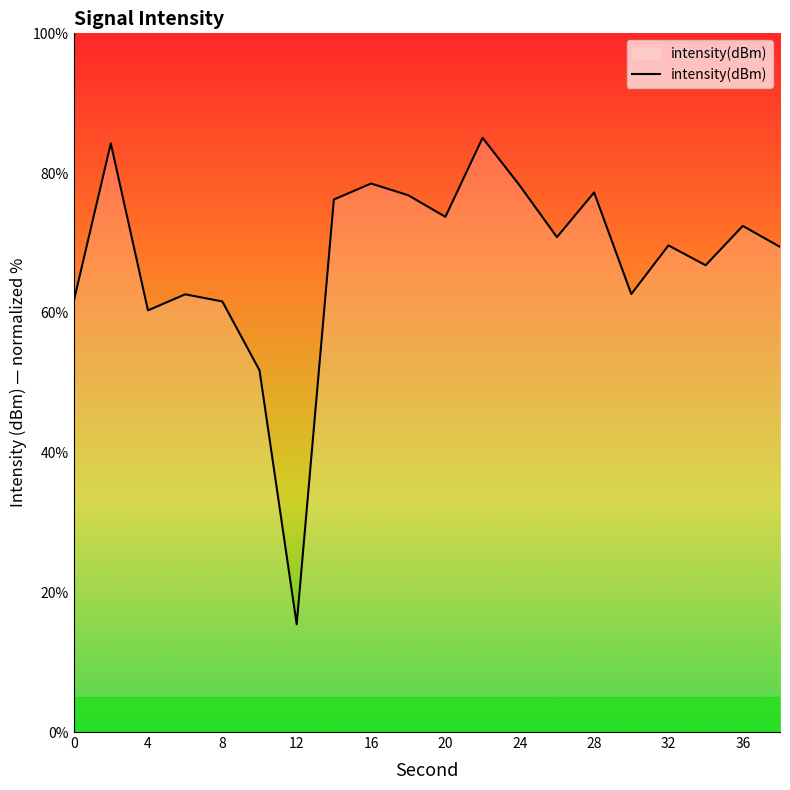

What is the difference between the maximum and minimum values?

69.6